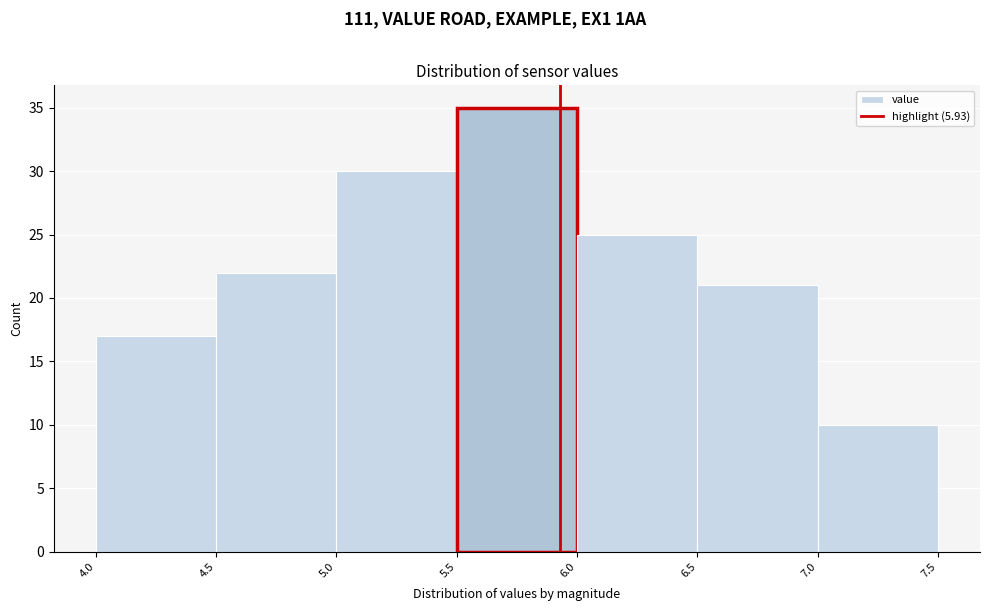

Which range on the x-axis has the tallest bar?

5.5 to 6.0